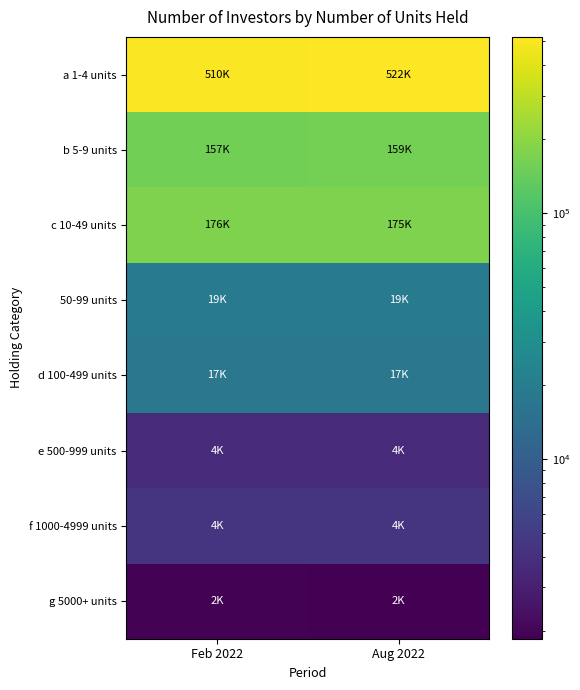

Reading right to left, list all the values displayed in this chart.

a 1-4 units: Aug 2022=522067	Feb 2022=509816
b 5-9 units: Aug 2022=159198	Feb 2022=157153
c 10-49 units: Aug 2022=175486	Feb 2022=175831
50-99 units: Aug 2022=18733	Feb 2022=18713
d 100-499 units: Aug 2022=17264	Feb 2022=17408
e 500-999 units: Aug 2022=3600	Feb 2022=3597
f 1000-4999 units: Aug 2022=4420	Feb 2022=4418
g 5000+ units: Aug 2022=1856	Feb 2022=1925